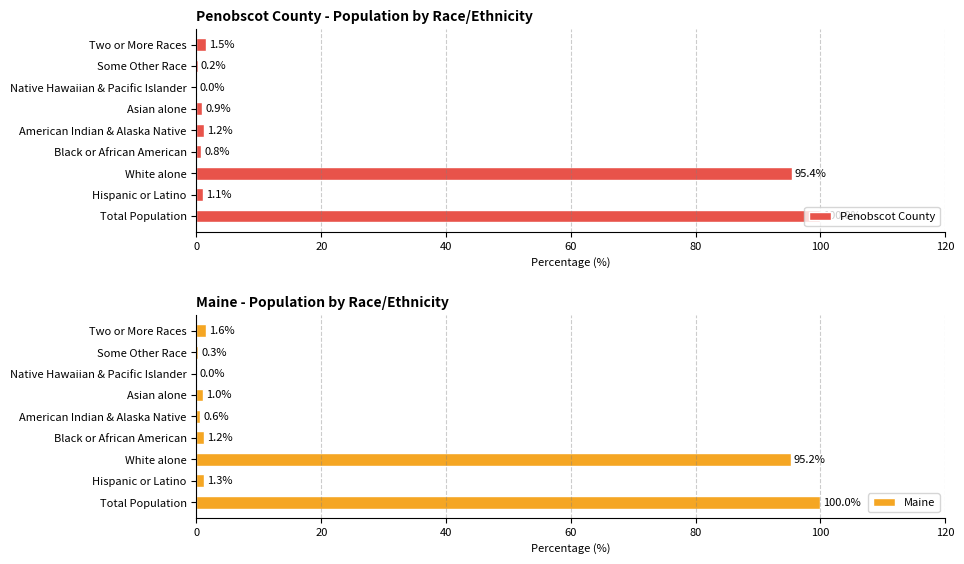

What is the sum of all Maine values?

201.3